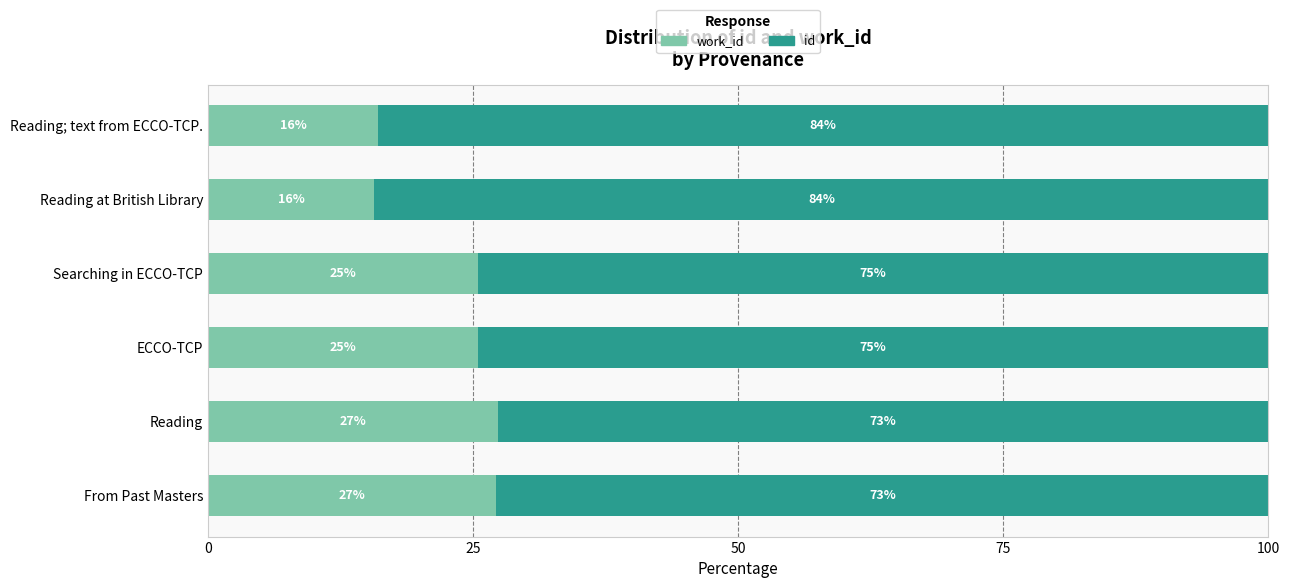

What is the total value across all series at Reading; text from ECCO-TCP.?

100.0